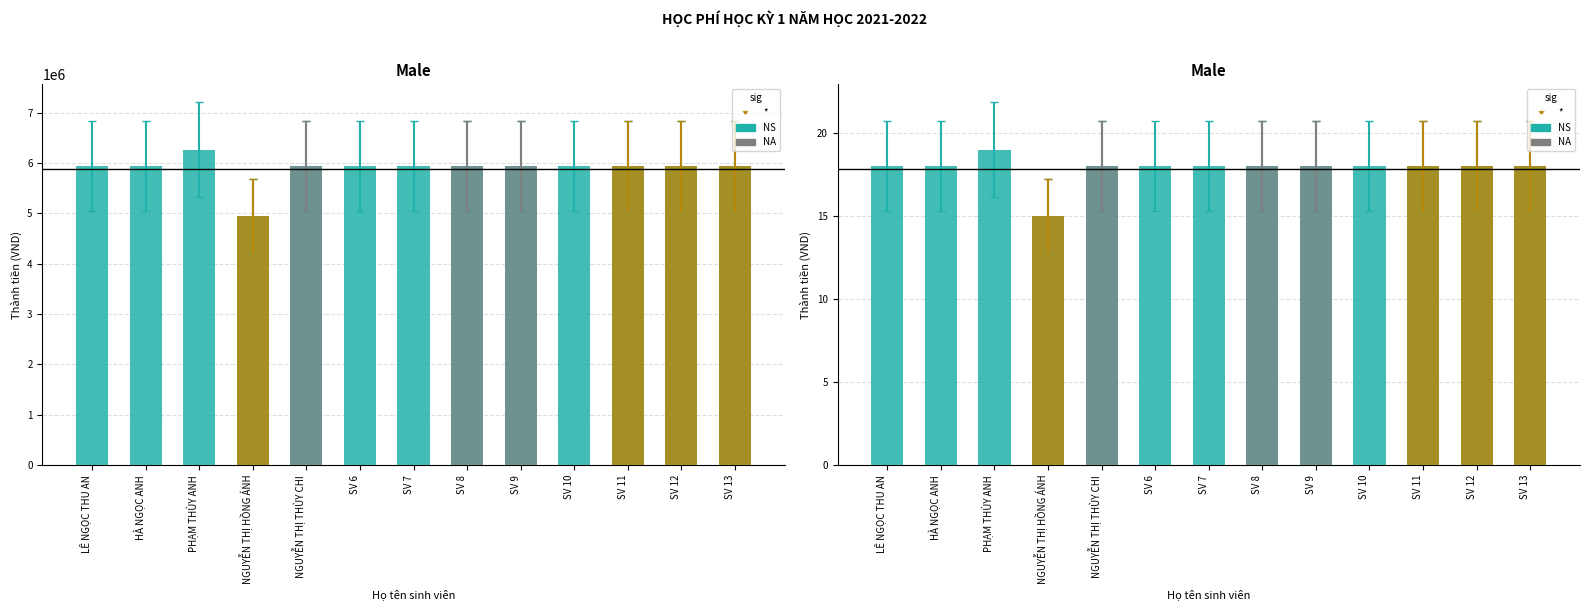

What is the ratio of the value at SV 10 to the value at SV 8?

1.0